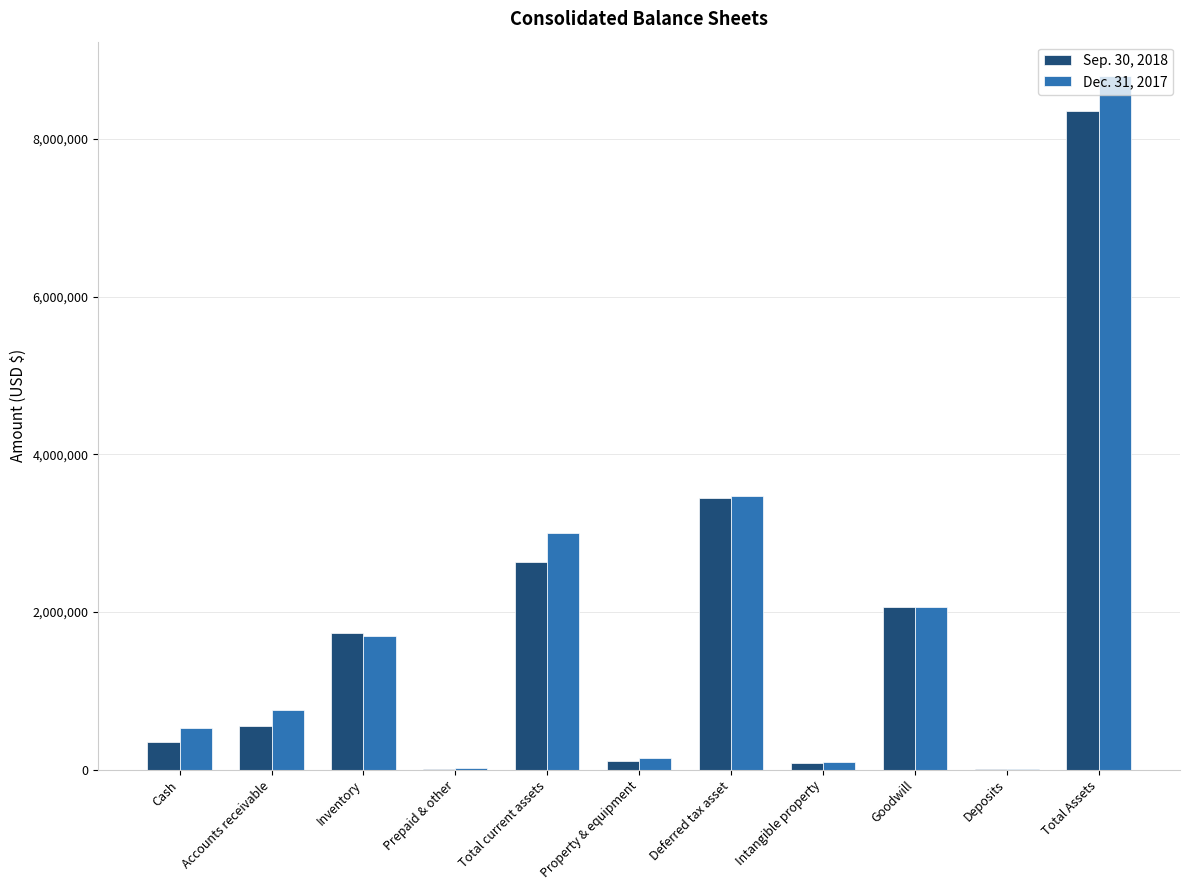

What is the greatest value displayed?

8795747